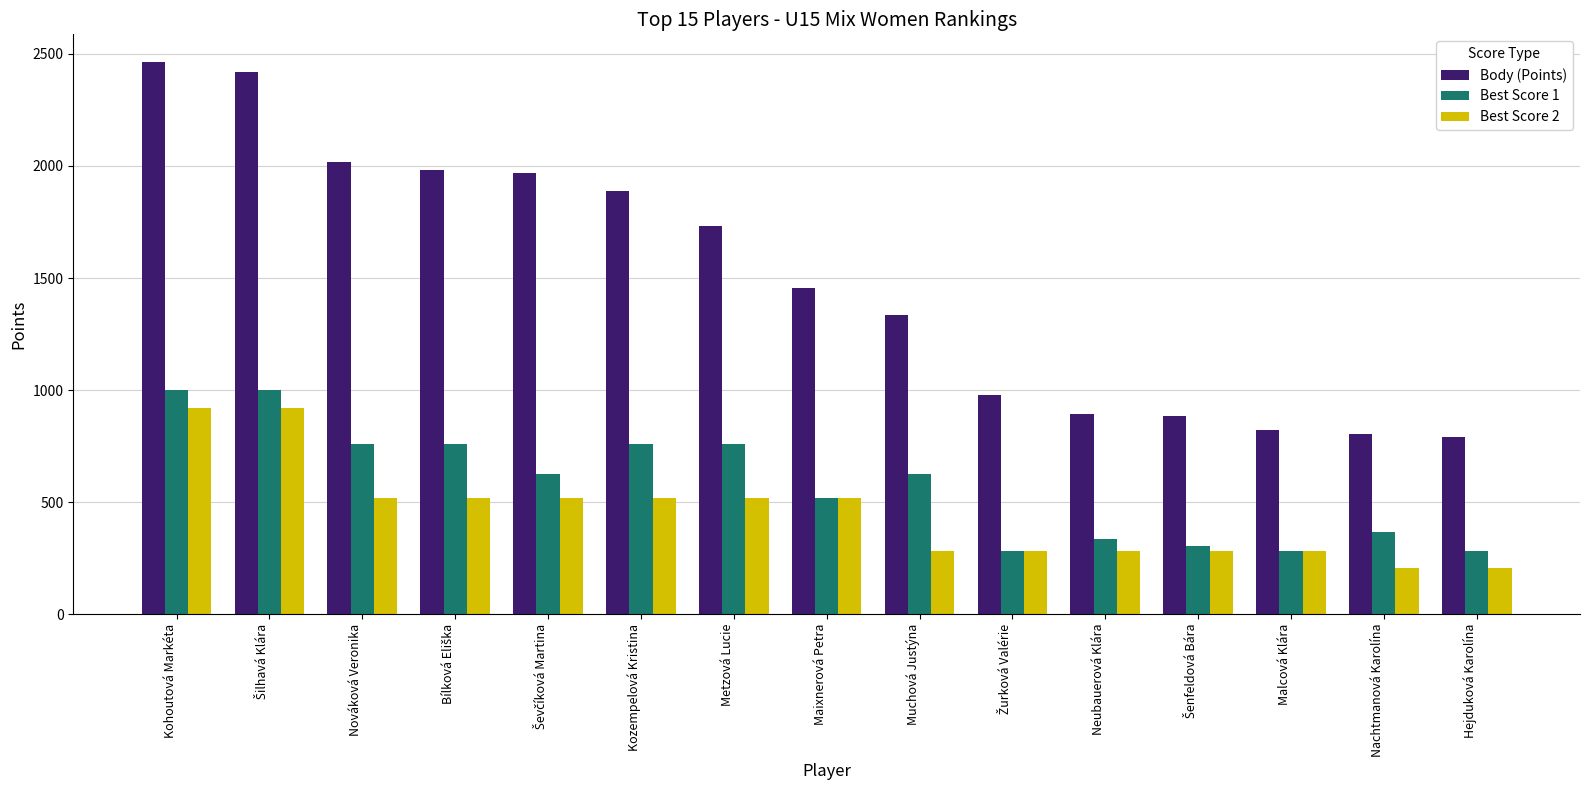

Where does the Best Score 1 series first go above 624?

Kohoutová Markéta